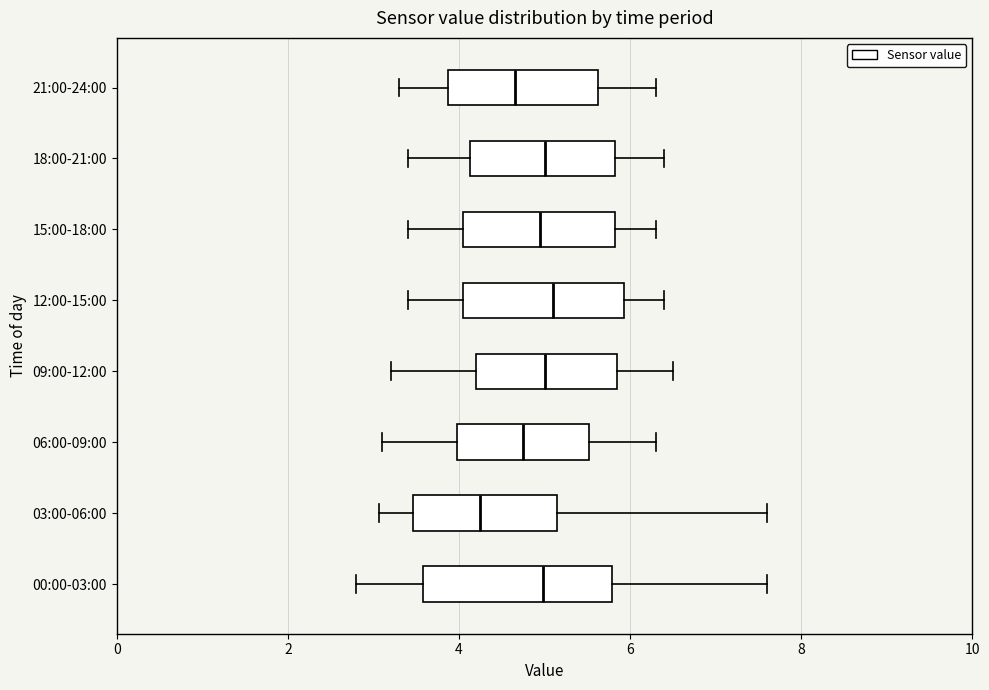

Reading bottom to top, transcribe this box plot: for each box, give where its median line is, the range the box spans, and where its two whiskers end, as read against the x-axis. The values are not printed on the chart, so give them approximately, as read against the axis.

00:00-03:00: median 5.0, box 3.6 to 5.8, whiskers 2.8 to 7.6
03:00-06:00: median 4.2, box 3.4 to 5.2, whiskers 3.0 to 7.6
06:00-09:00: median 4.8, box 4.0 to 5.6, whiskers 3.2 to 6.4
09:00-12:00: median 5.0, box 4.2 to 5.8, whiskers 3.2 to 6.6
12:00-15:00: median 5.2, box 4.0 to 6.0, whiskers 3.4 to 6.4
15:00-18:00: median 5.0, box 4.0 to 5.8, whiskers 3.4 to 6.4
18:00-21:00: median 5.0, box 4.2 to 5.8, whiskers 3.4 to 6.4
21:00-24:00: median 4.6, box 3.8 to 5.6, whiskers 3.4 to 6.4